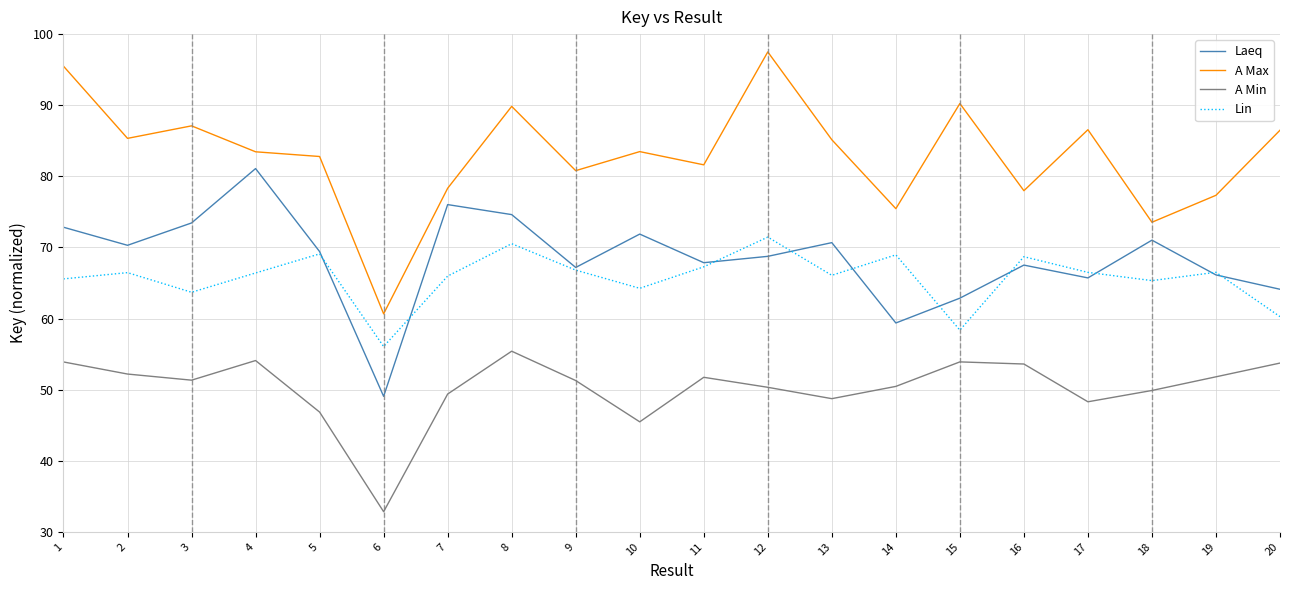

How many lines are shown in the chart?

4